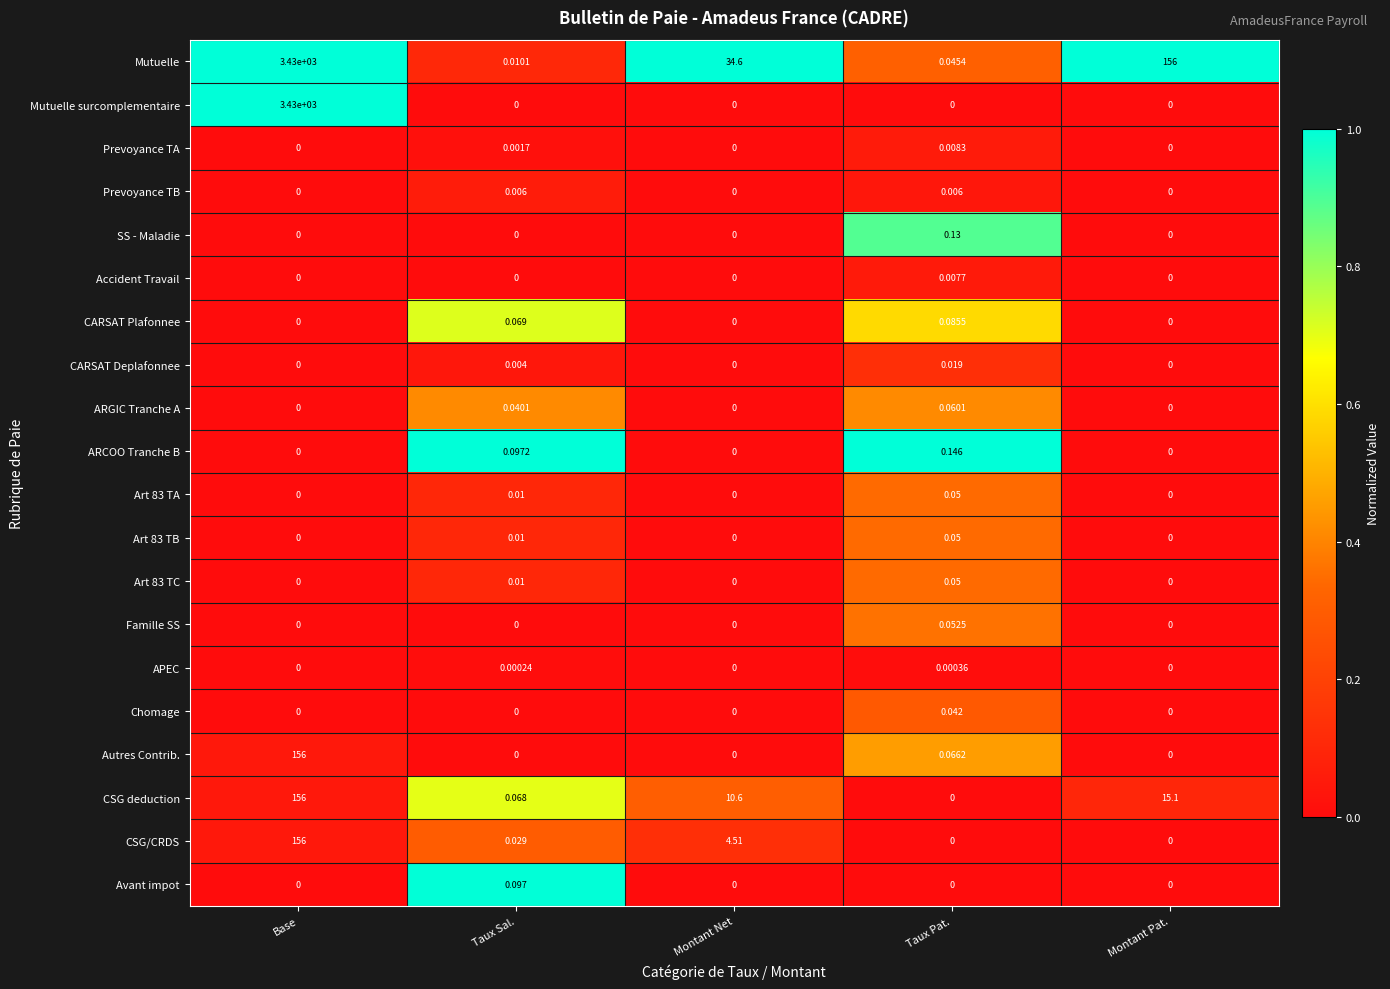

Which series has the largest range (max minus min)?

Mutuelle surcomplementaire